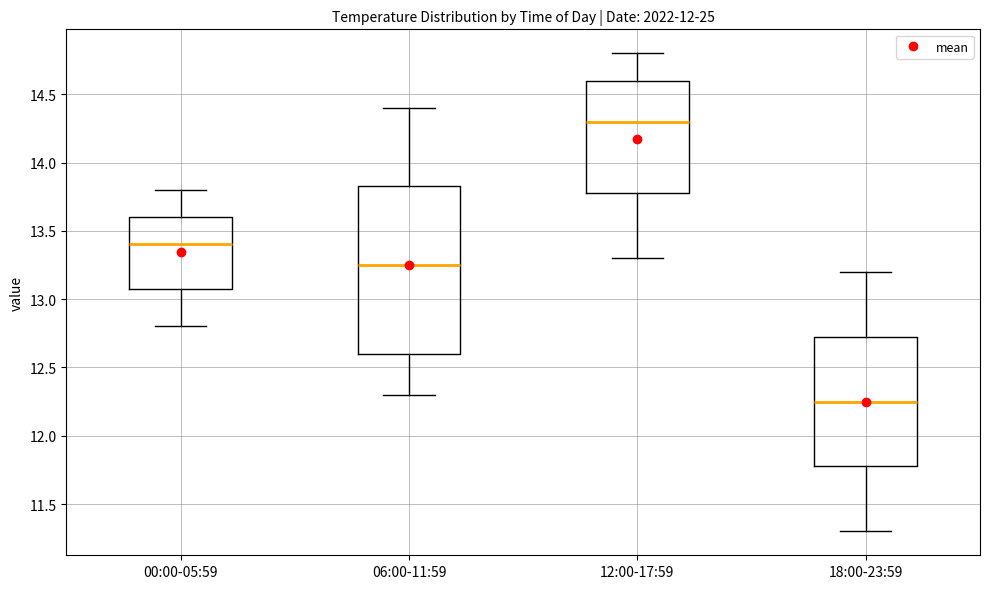

Where is the upper edge of the box for 00:00-05:59 on the y-axis? The values are not printed on the chart, so give them approximately, as read against the axis.

13.60